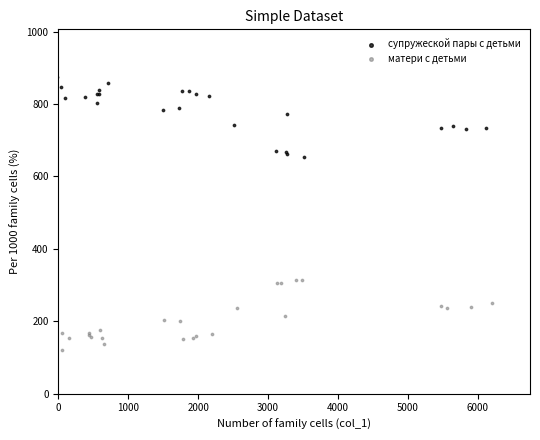

Which series contains the highest Y value?

супружеской пары с детьми